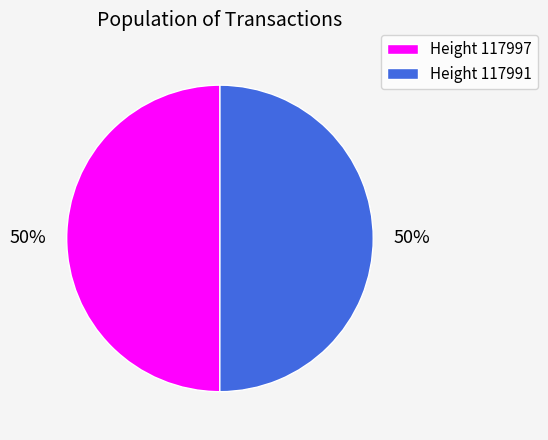

Count the number of slices in the pie.

2